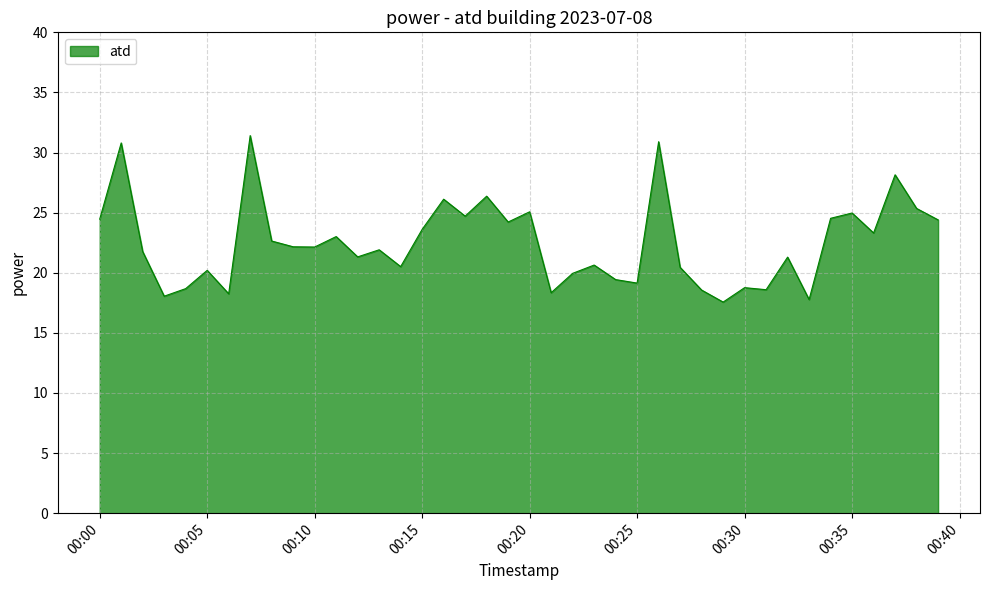

What is the greatest value displayed?

31.4